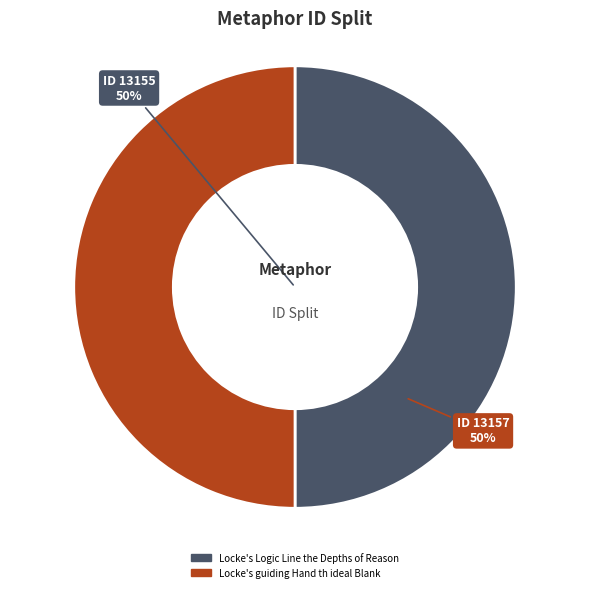

To the nearest percent, what is the average slice percentage?

50%